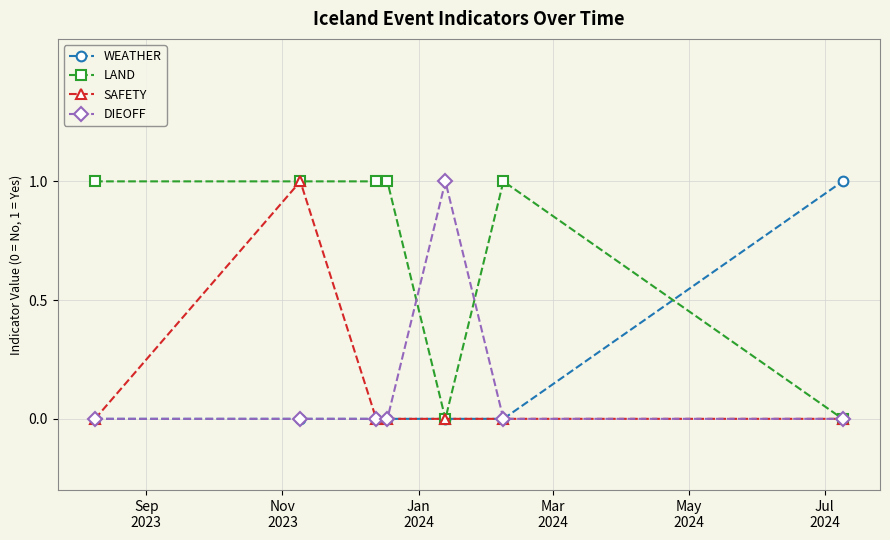

True or false: DIEOFF has more than 0 points higher than both neighbors.

True